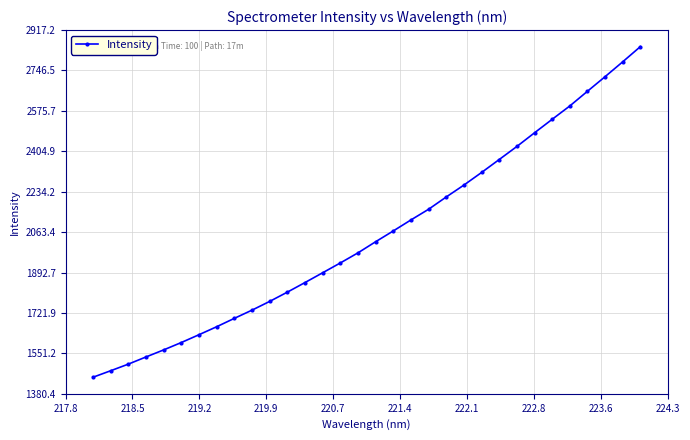

What is the difference between the maximum and minimum values?

1397.1